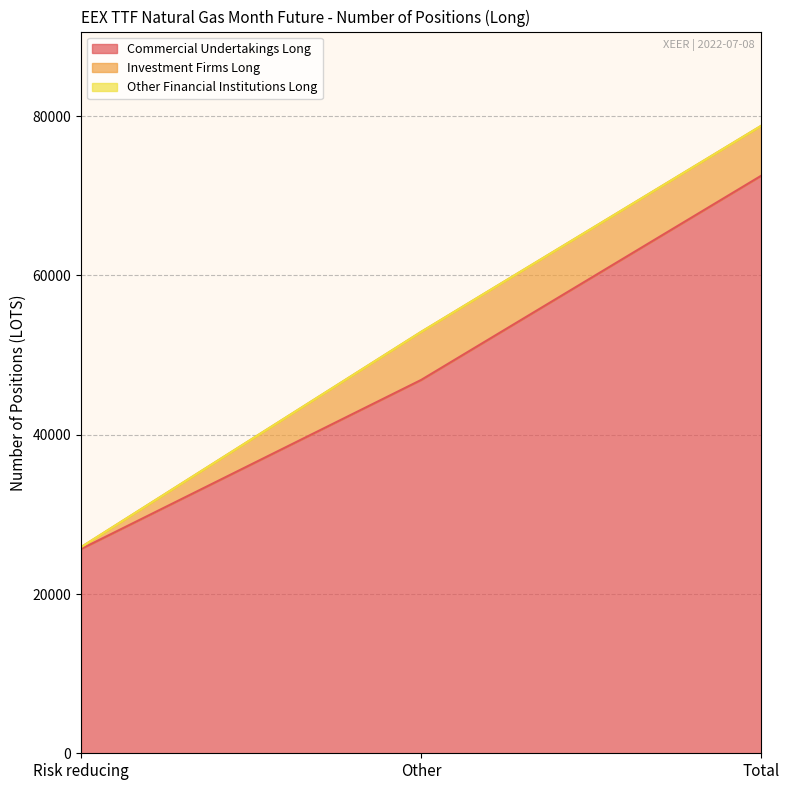

Is the value of Commercial Undertakings Long at Other greater than the value of Investment Firms Long at Other?

Yes